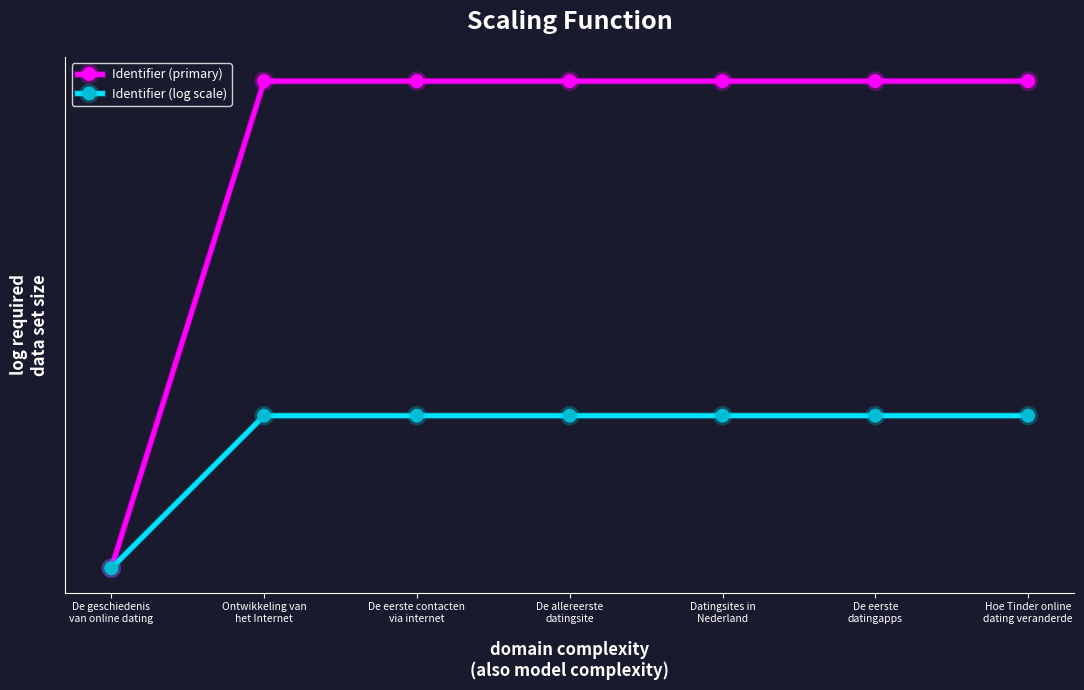

Rank the categories by Identifier (primary) value from lowest to highest.

De geschiedenis
van online dating, Ontwikkeling van
het Internet, De eerste
datingapps, Hoe Tinder online
dating veranderde, De eerste contacten
via internet, De allereerste
datingsite, Datingsites in
Nederland